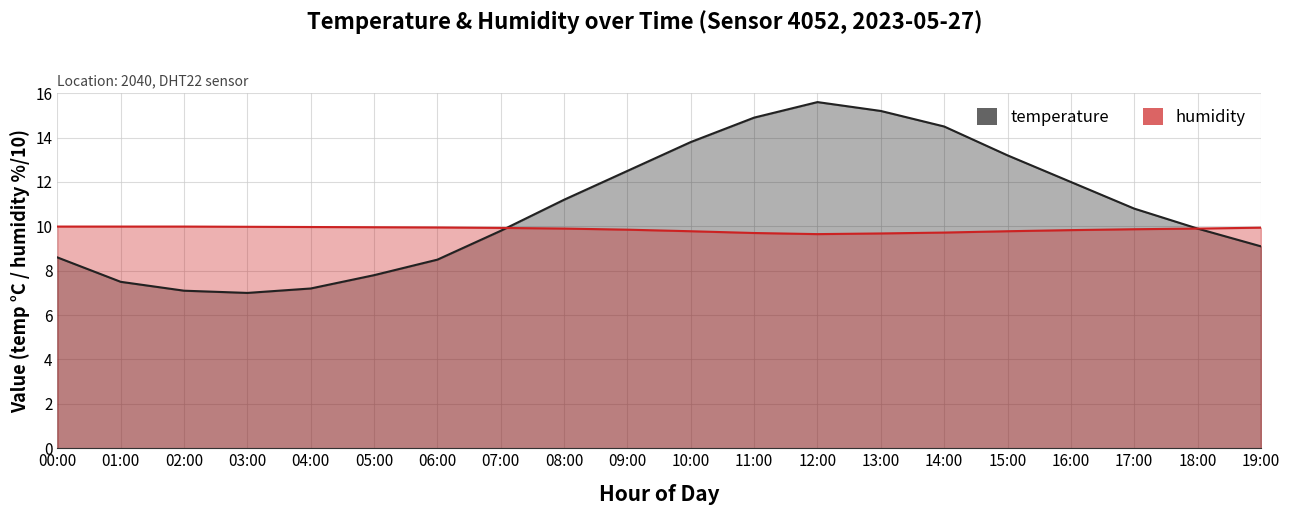

The value of humidity at 11:00 is 9.7. True or false?

True